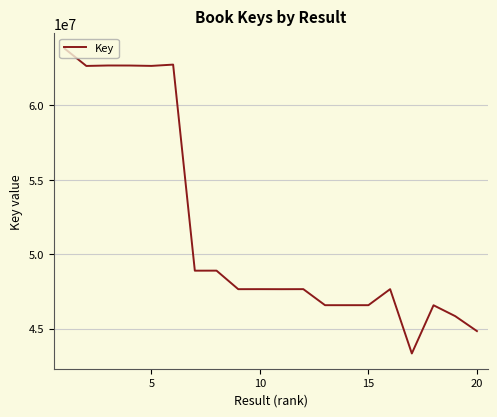

What is the greatest value displayed?

63808971